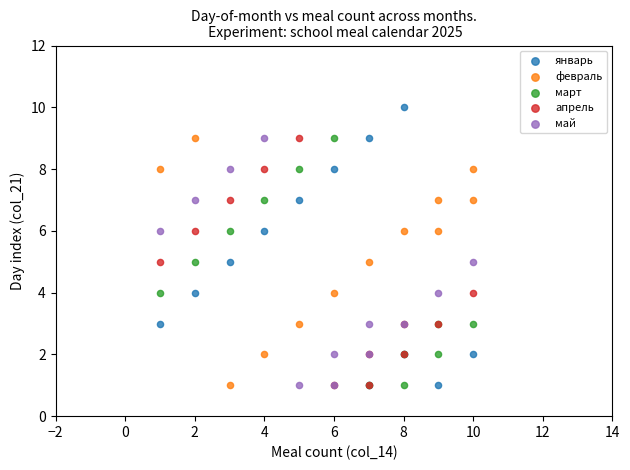

What are all the series names shown in the legend?

январь, февраль, март, апрель, май